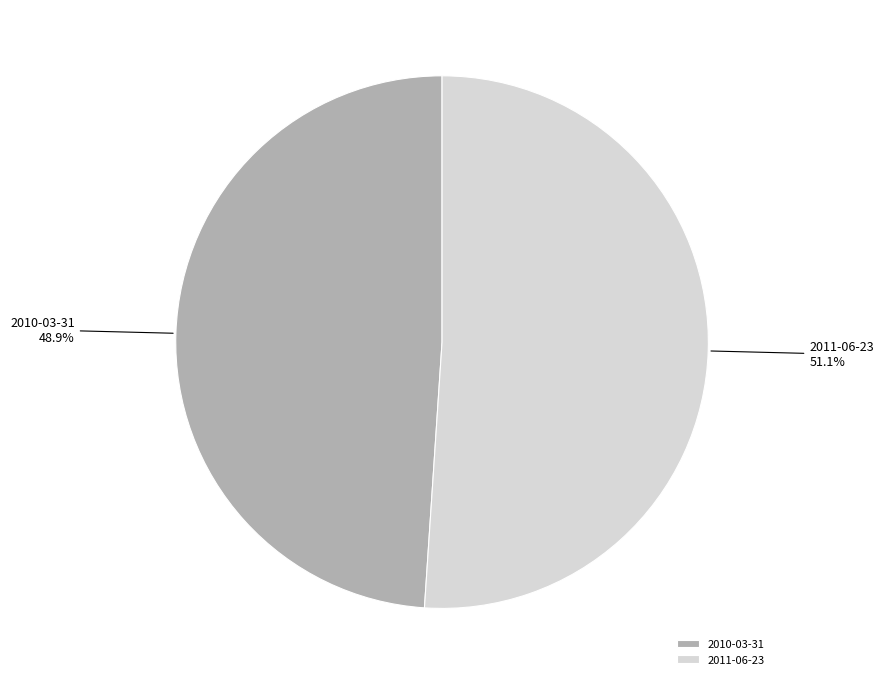

What is the largest slice in the pie chart?

2011-06-23